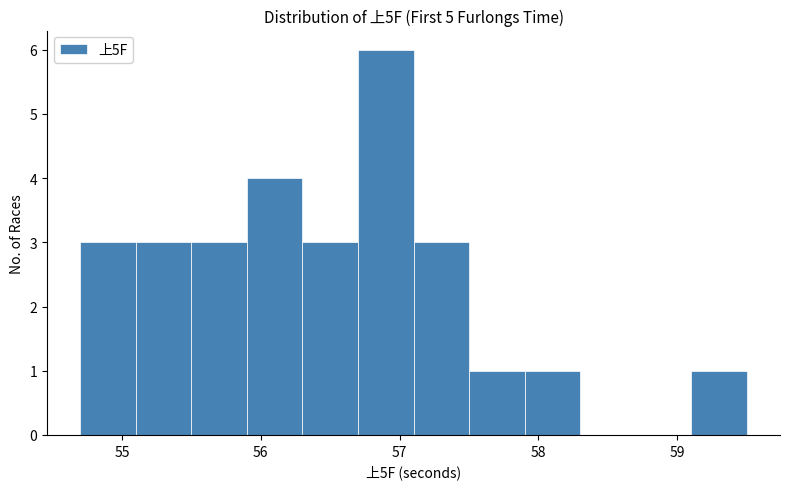

Reading left to right, list every bar in this chart as the range it spans on the x-axis followed by its height. The values are not printed on the chart, so give them approximately, as read against the axis.

54.7 to 55.1: 3
55.1 to 55.5: 3
55.5 to 55.9: 3
55.9 to 56.3: 4
56.3 to 56.7: 3
56.7 to 57.1: 6
57.1 to 57.5: 3
57.5 to 57.9: 1
57.9 to 58.3: 1
58.3 to 58.7: 0
58.7 to 59.1: 0
59.1 to 59.5: 1